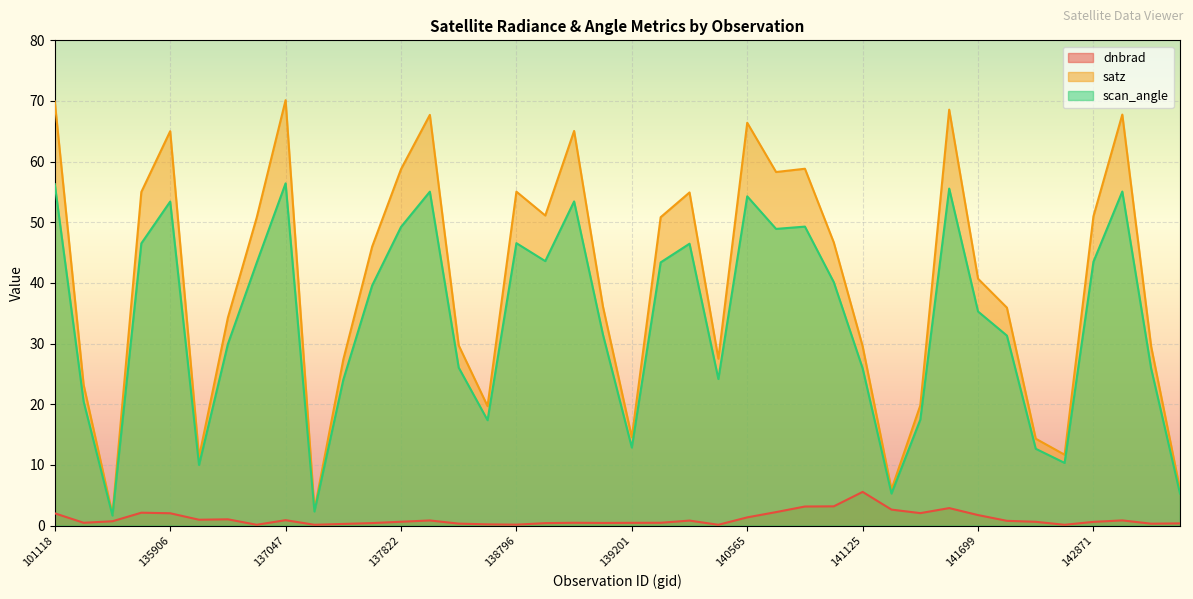

What is the average value of the dnbrad series?

1.1